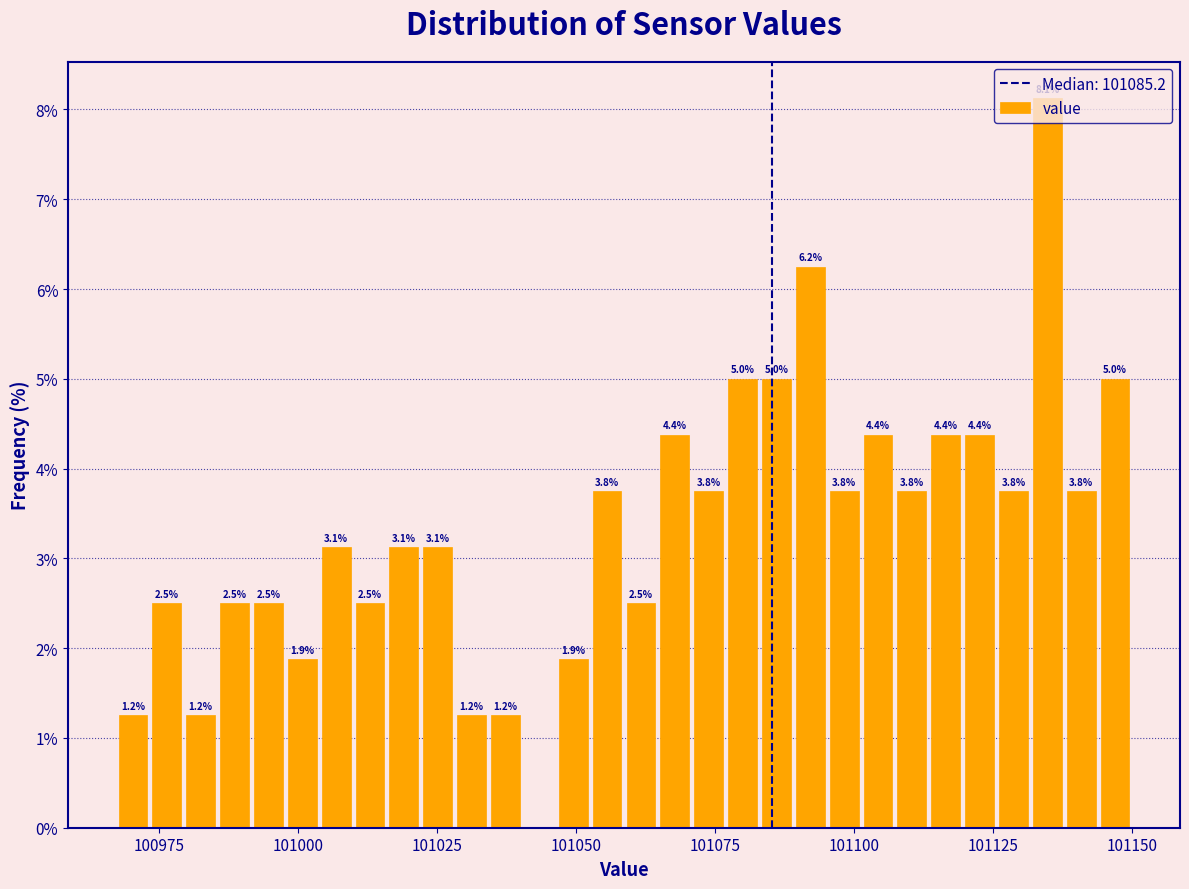

Read against the x-axis, roughly where is the centre of the tallest bar?

101135